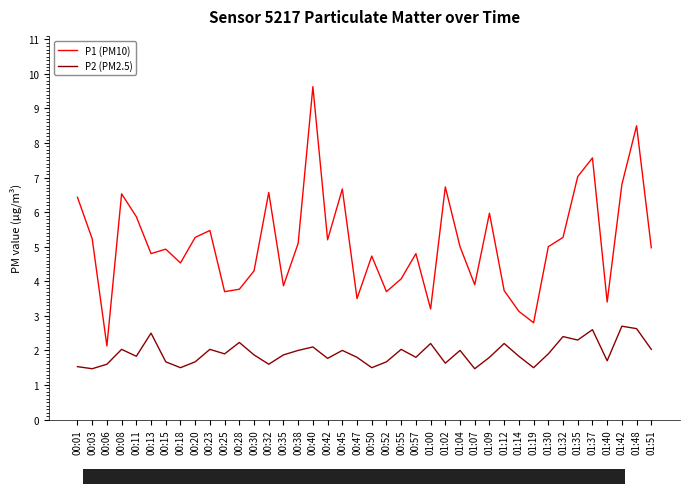

What is the approximate value of P1 (PM10) at 01:04?

5.0